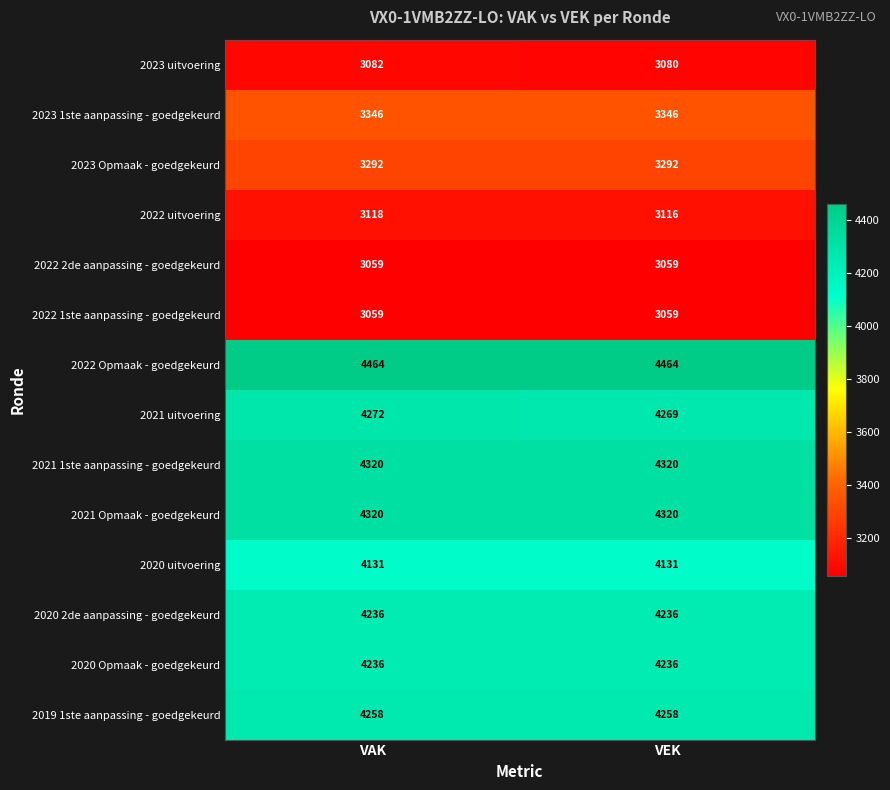

What is the maximum value shown in the chart?

4464